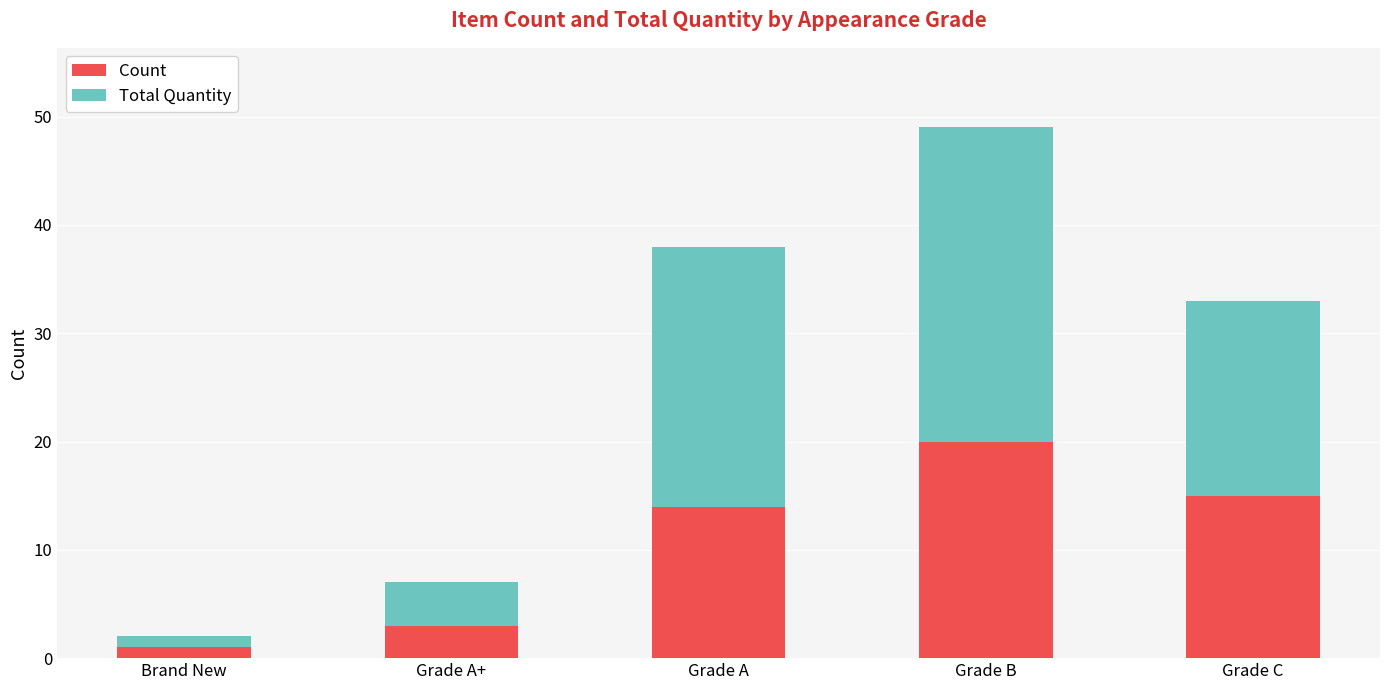

What is the difference between the maximum and minimum values in the Count series?

19